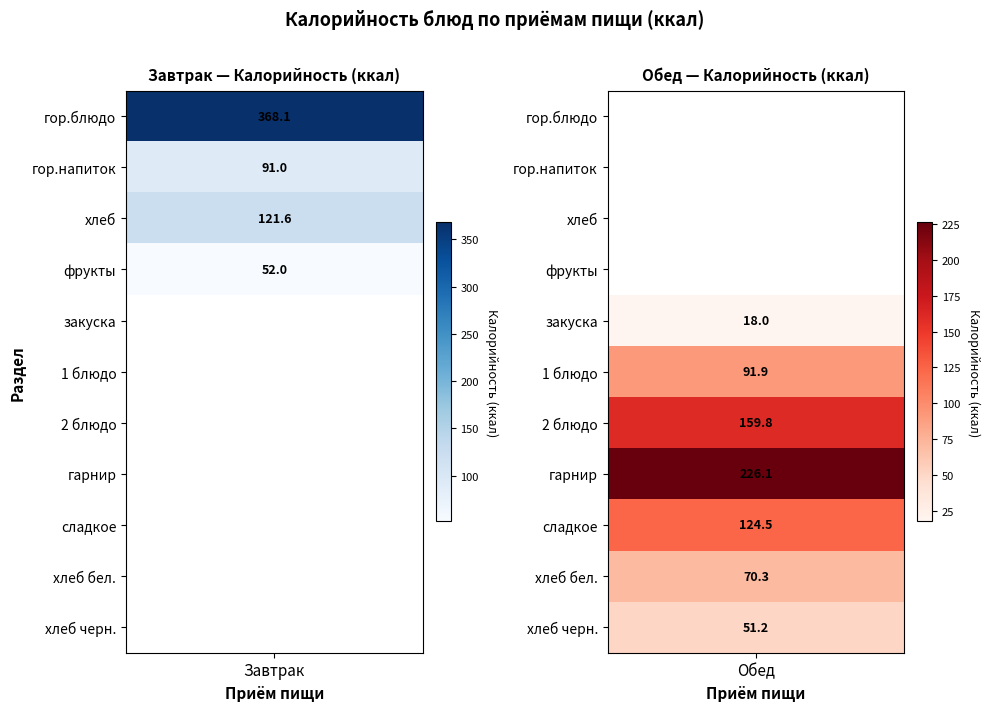

Which series changed the most between фрукты and хлеб черн.?

Завтрак